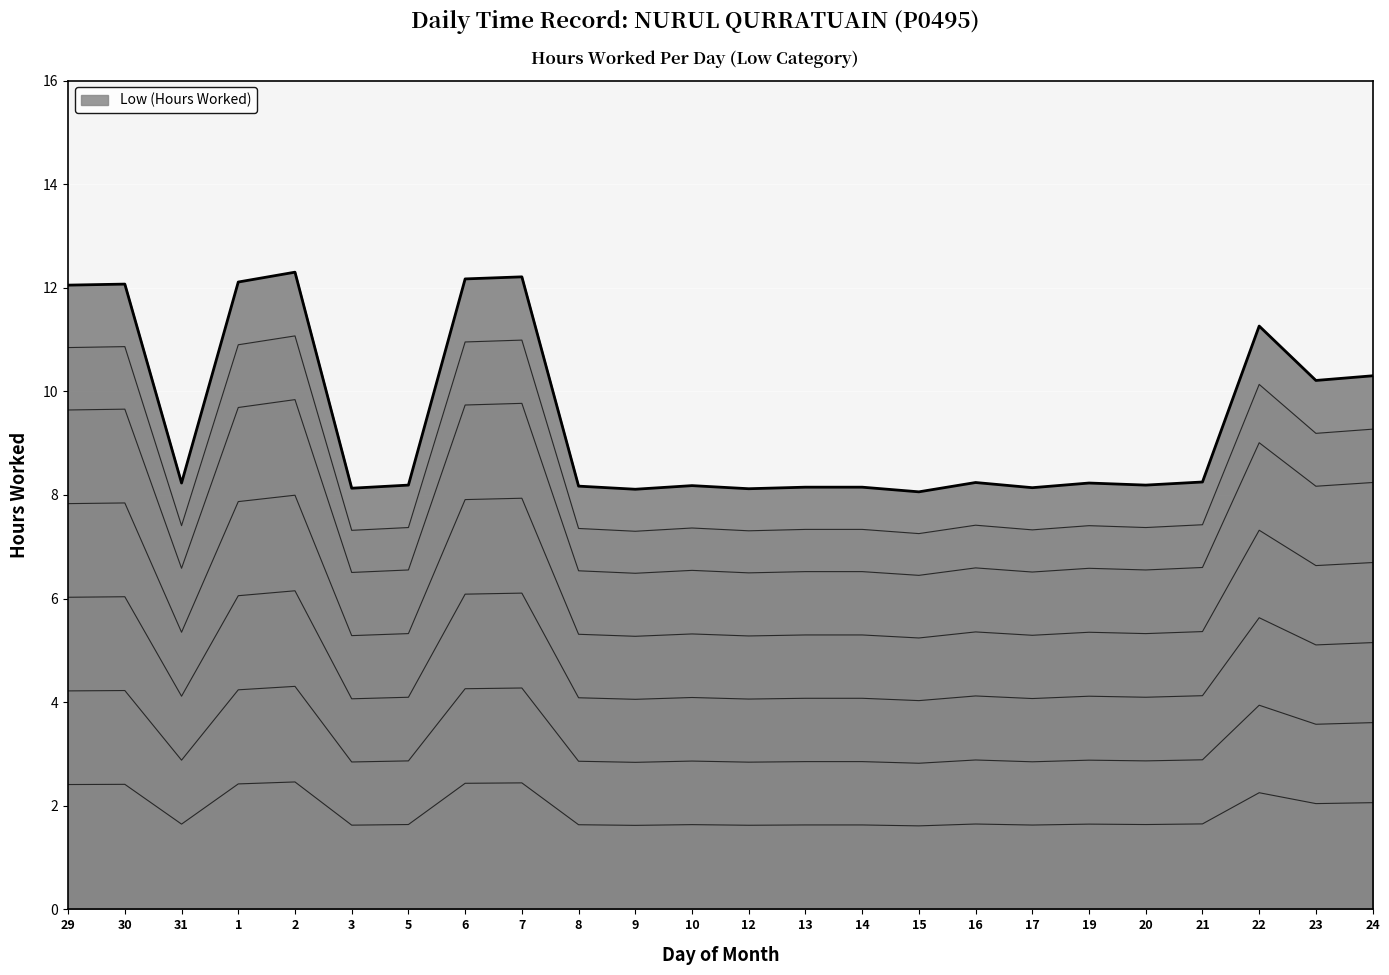

How many lines are shown in the chart?

1